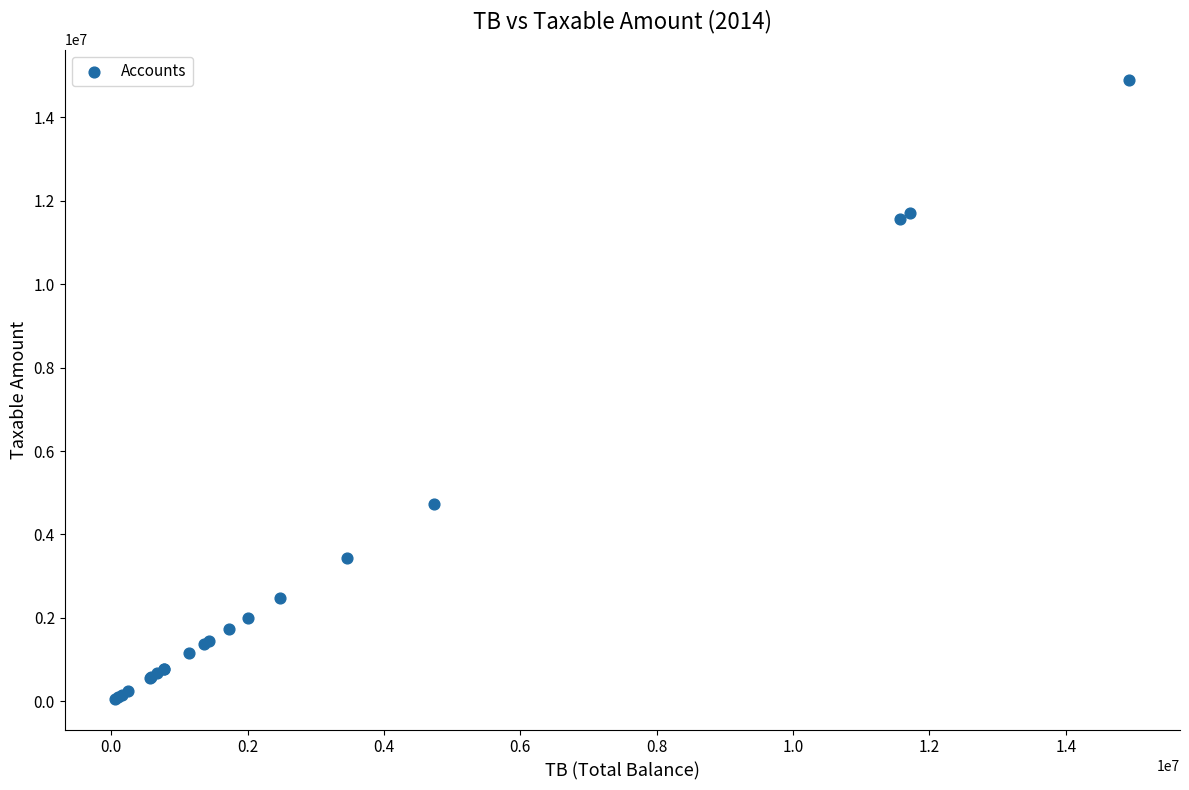

What Y value in the scatter plot is closest to 7474836?

4731146.9